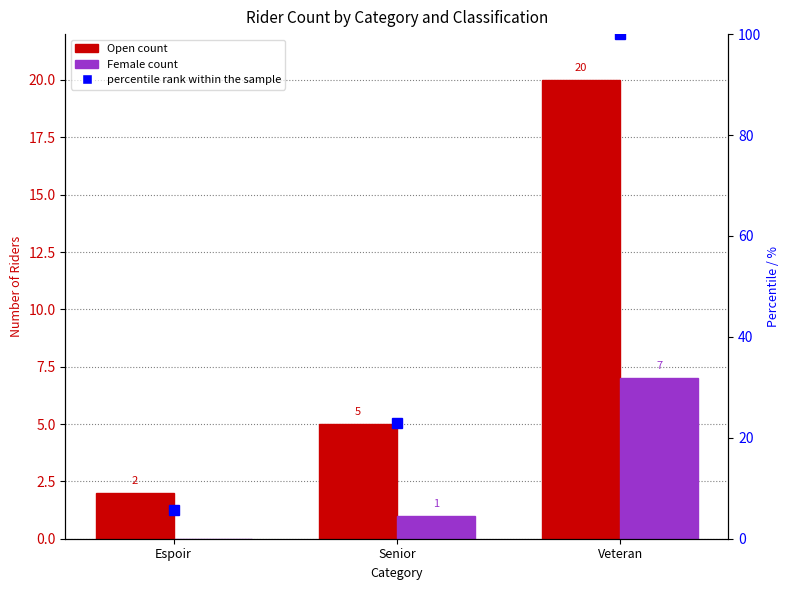

How many Female values are between 0 and 7?

3